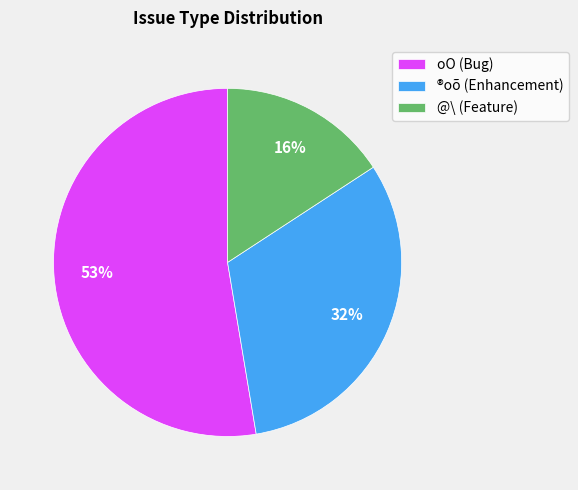

How many slices are in this pie chart?

3